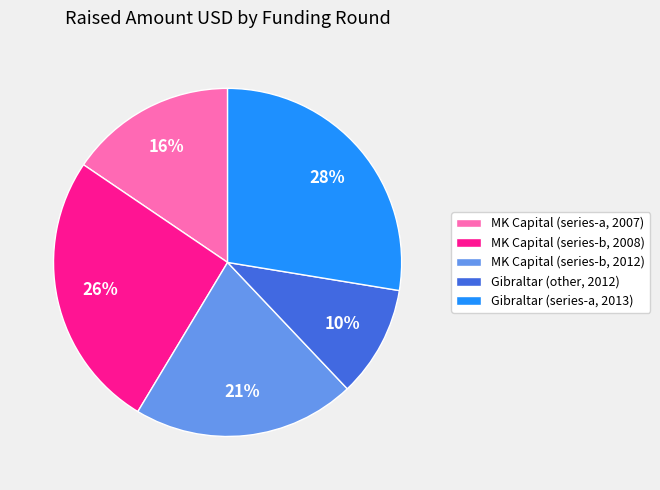

To the nearest percent, what is the difference between the MK Capital (series-b, 2008) and MK Capital (series-a, 2007) slice percentages?

10%